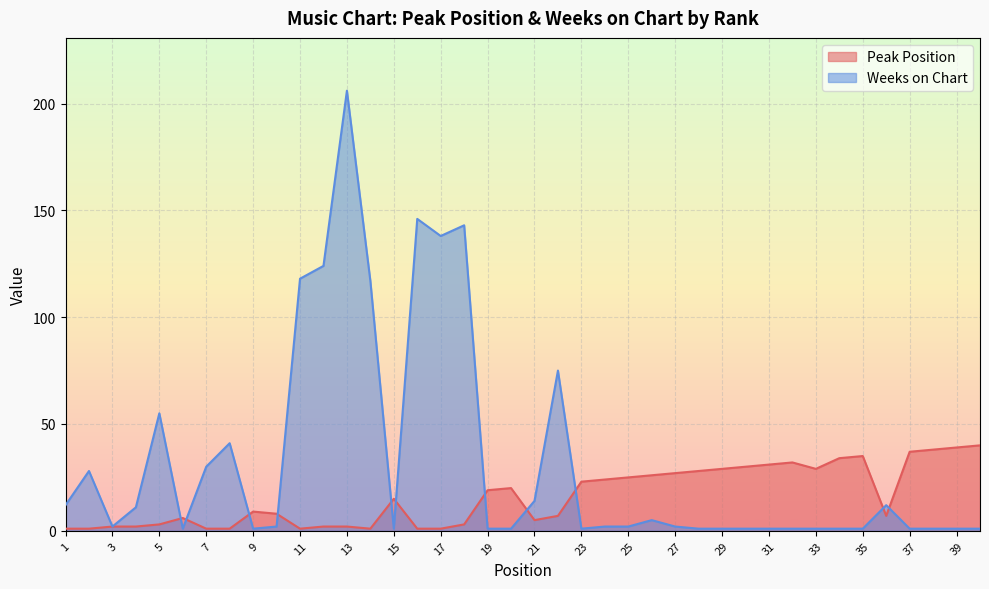

How many distinct data groups are displayed?

2